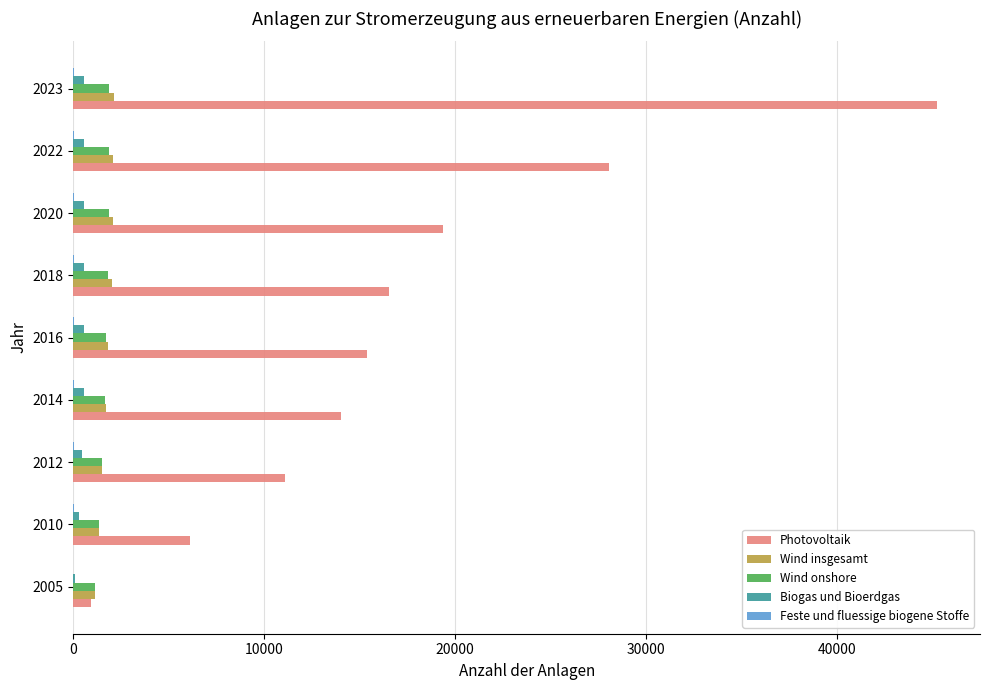

The Wind insgesamt series shows 1123 at 2005. True or false?

True